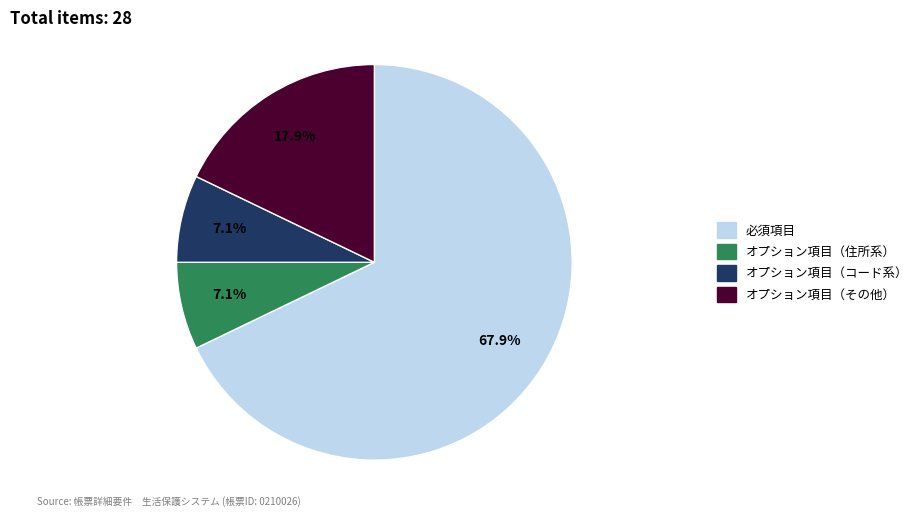

Approximately how many times larger is the value at オプション項目（住所系） compared to オプション項目（その他）?

0.4